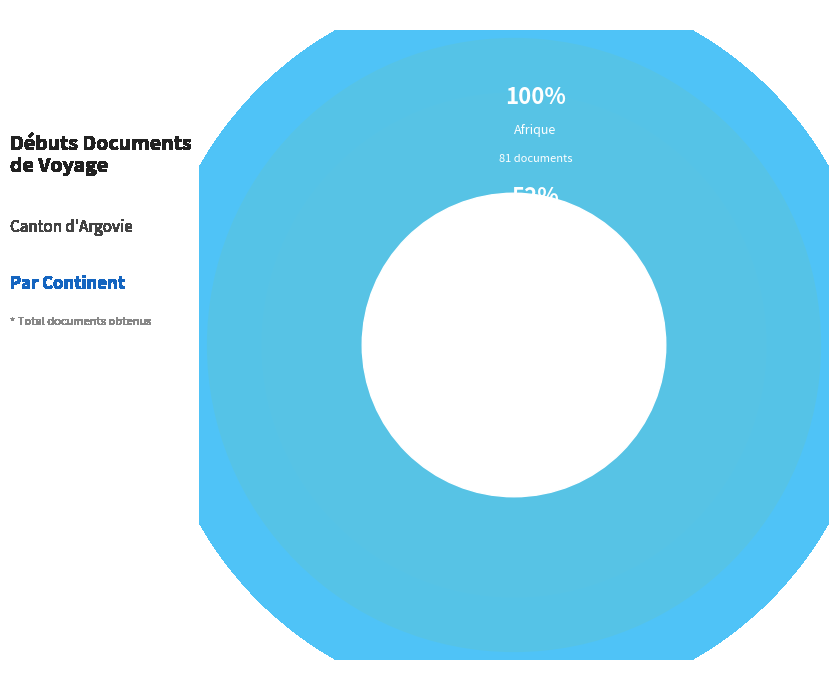

To the nearest percent, what is the average slice percentage?

25%